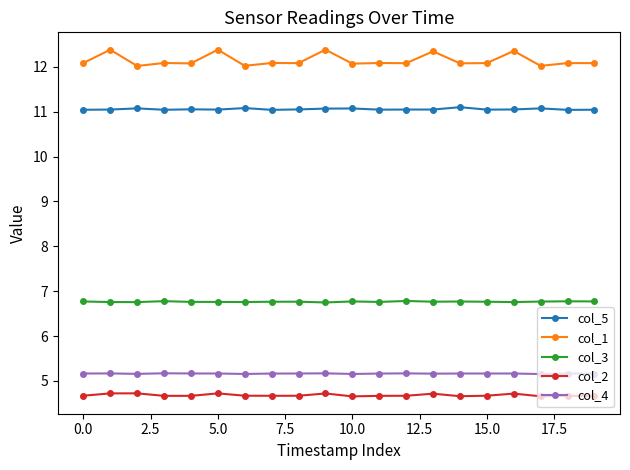

What are all the series names shown in the legend?

col_5, col_1, col_3, col_2, col_4